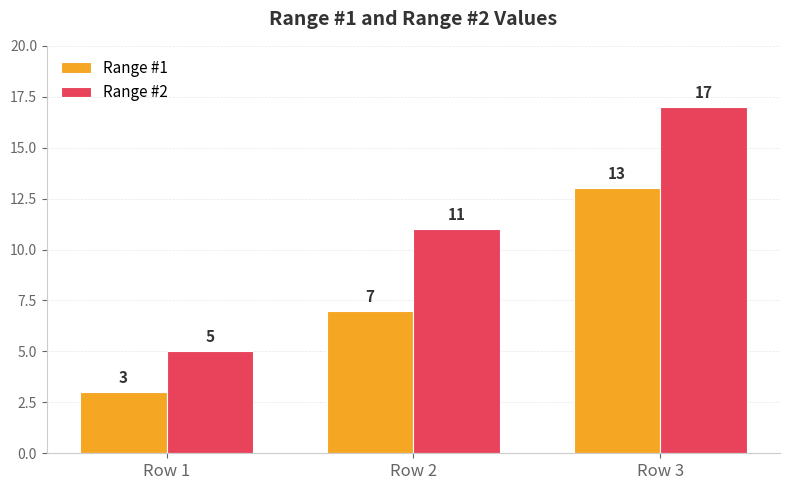

How many bars are there in total?

6